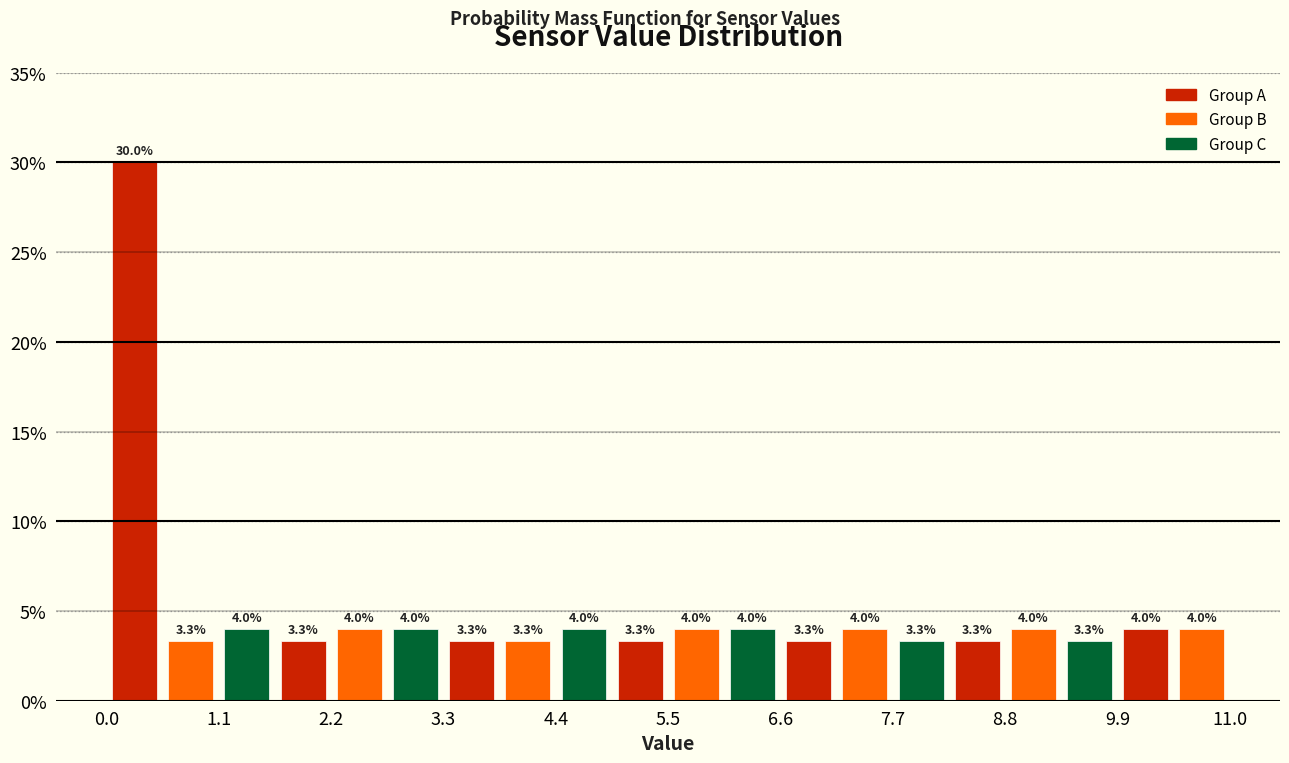

Read against the x-axis, roughly where is the centre of the tallest bar?

0.2